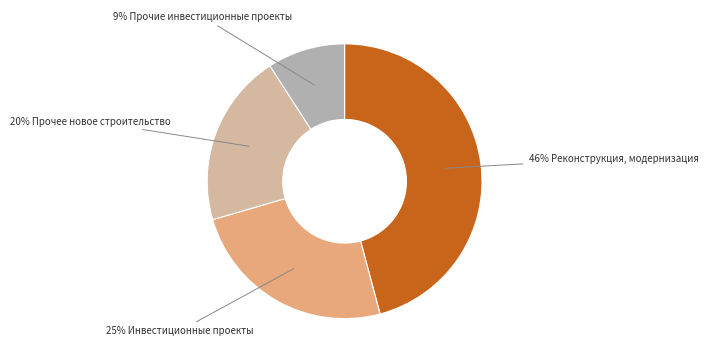

Which slice is the largest?

46% Реконструкция, модернизация